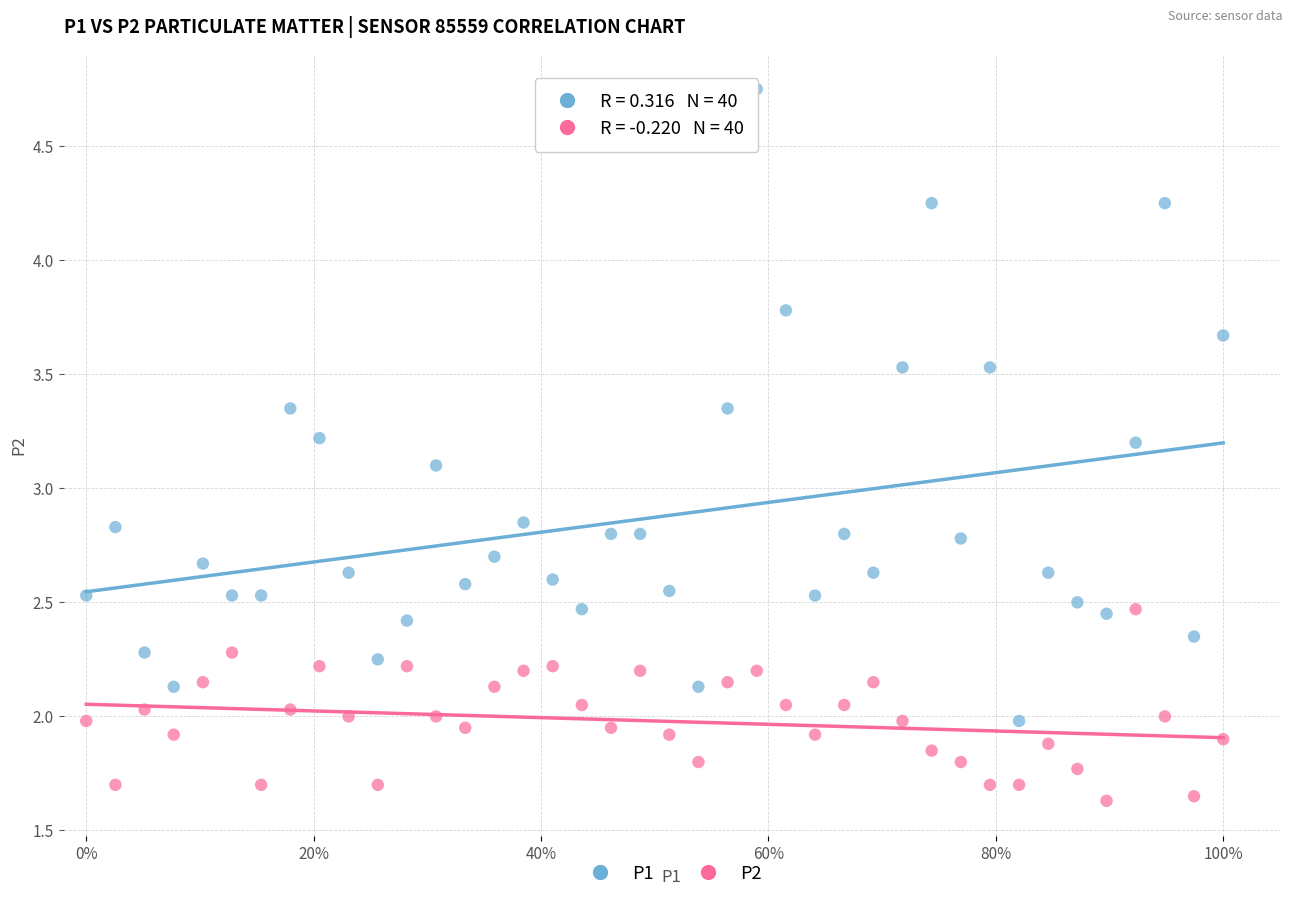

What are all the series names shown in the legend?

P1, P2